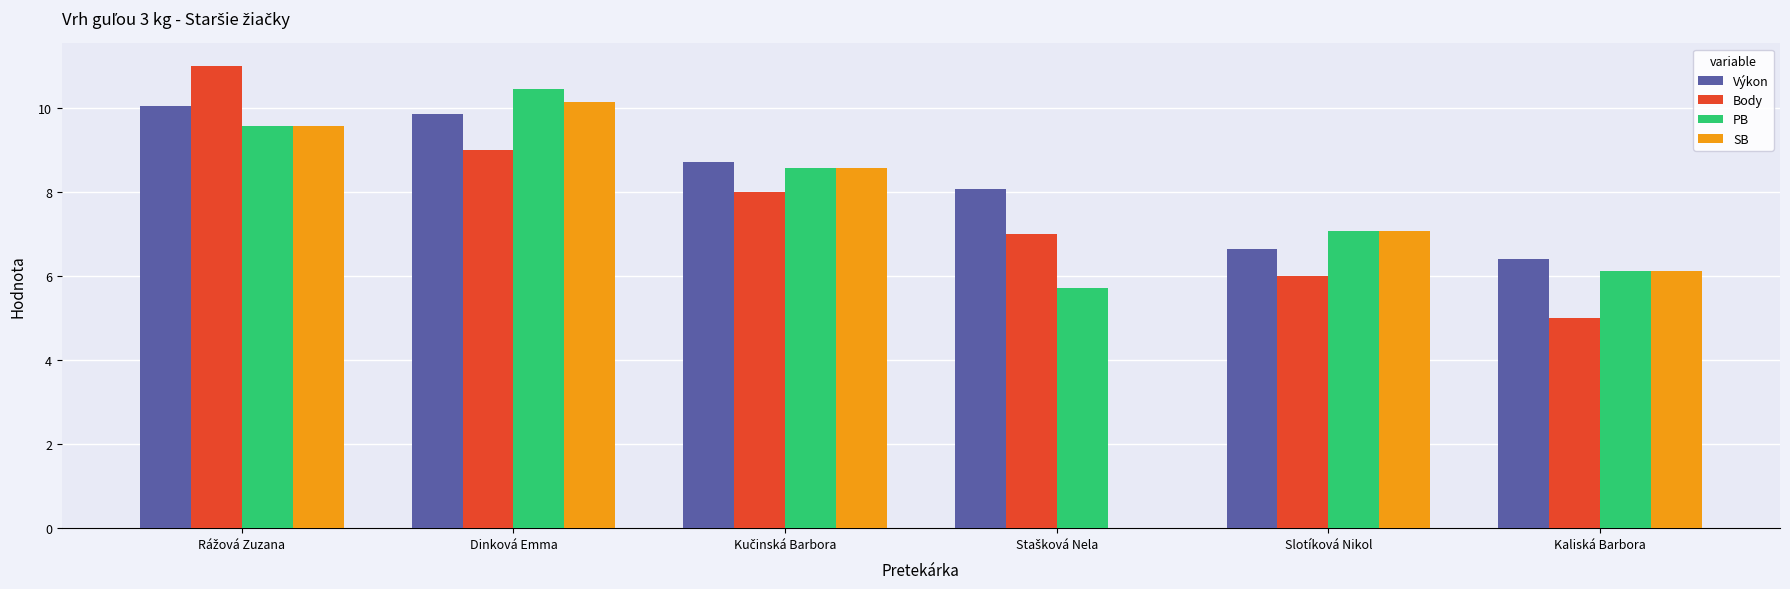

What are all the series names shown in the legend?

Výkon, Body, PB, SB